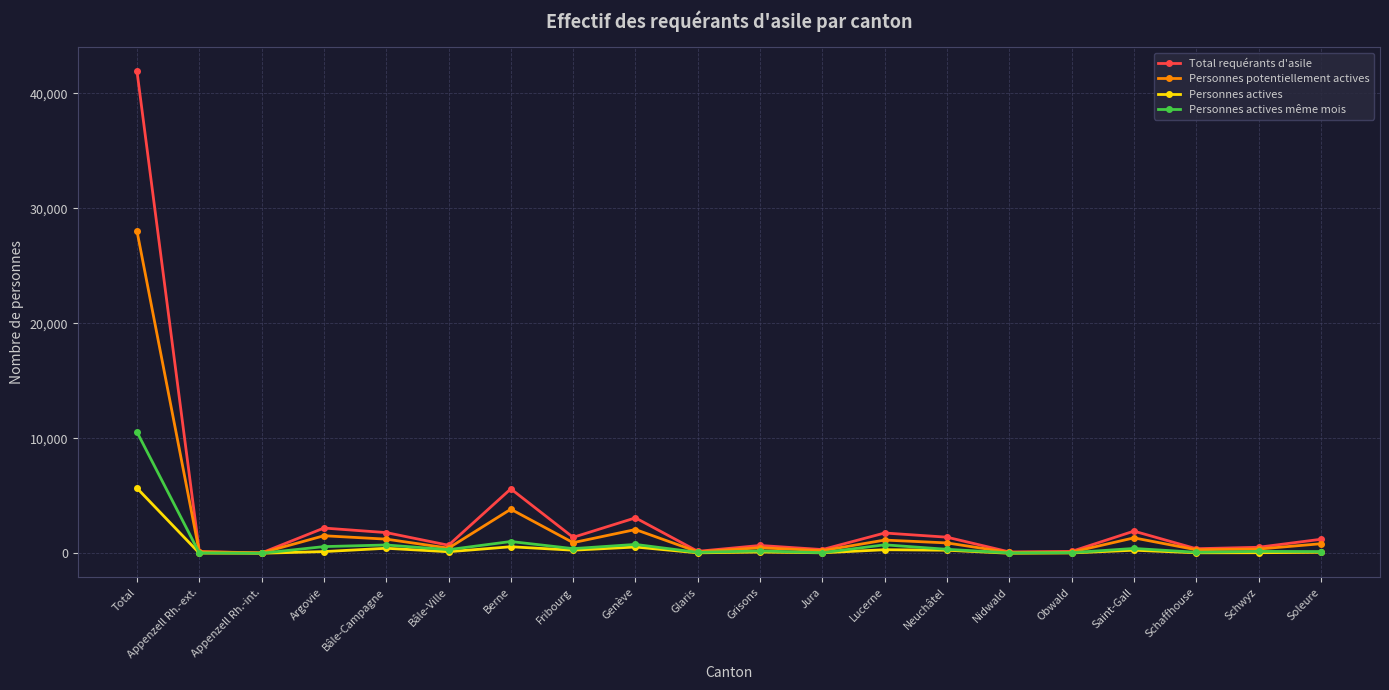

Is it true that Personnes actives equals 8672 at Total?

False